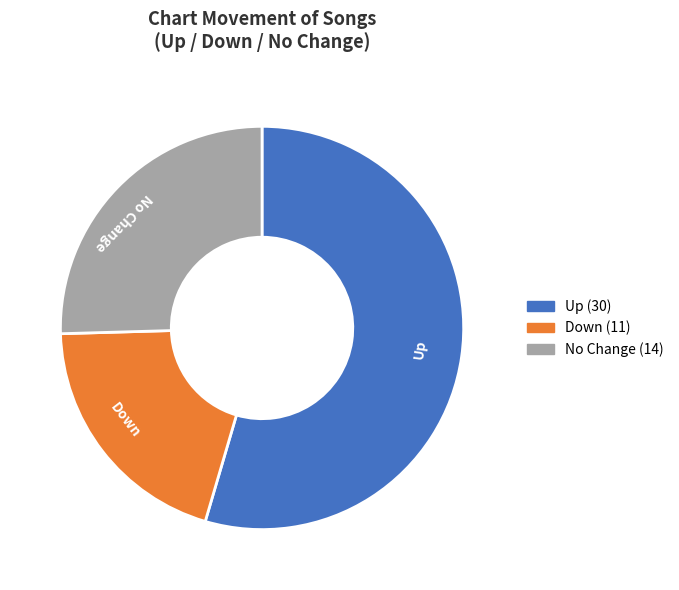

Which category has the biggest portion of the pie?

Up